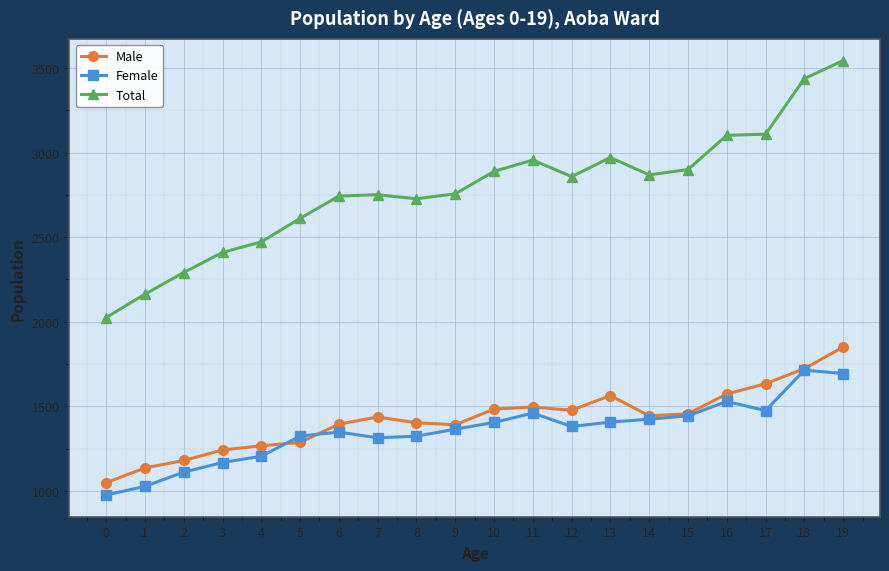

What is the difference between the highest and lowest values at 3?

1242